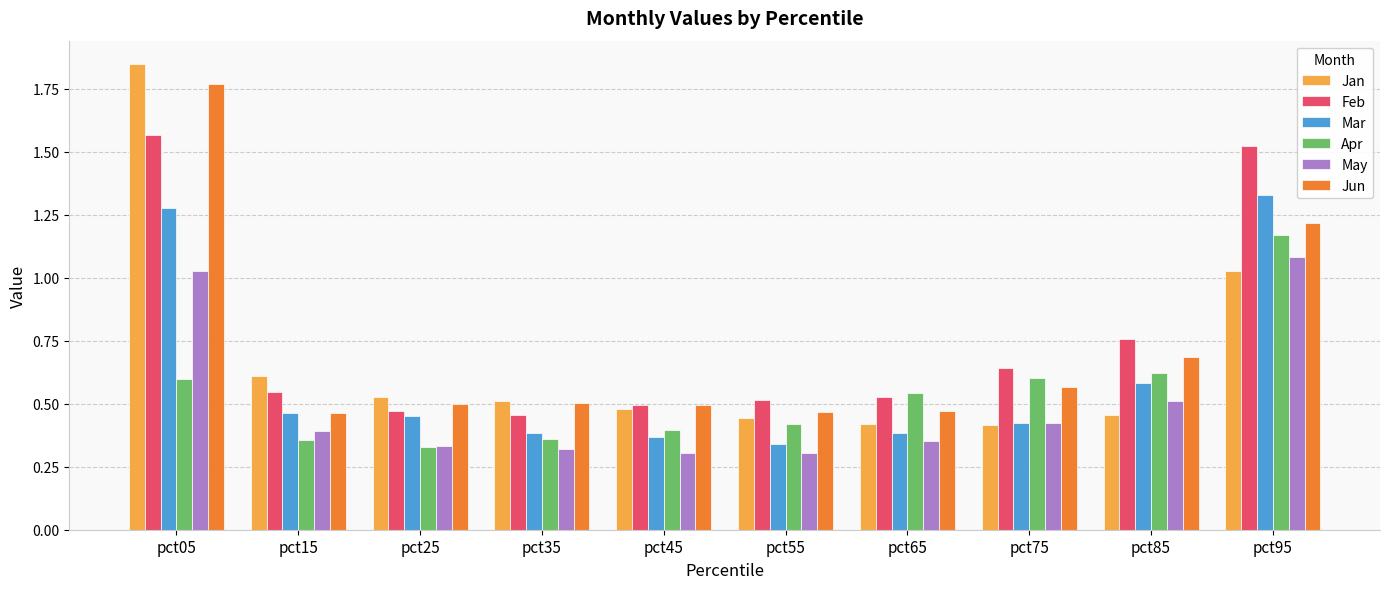

The value of Jan at pct75 is 0.6. True or false?

False